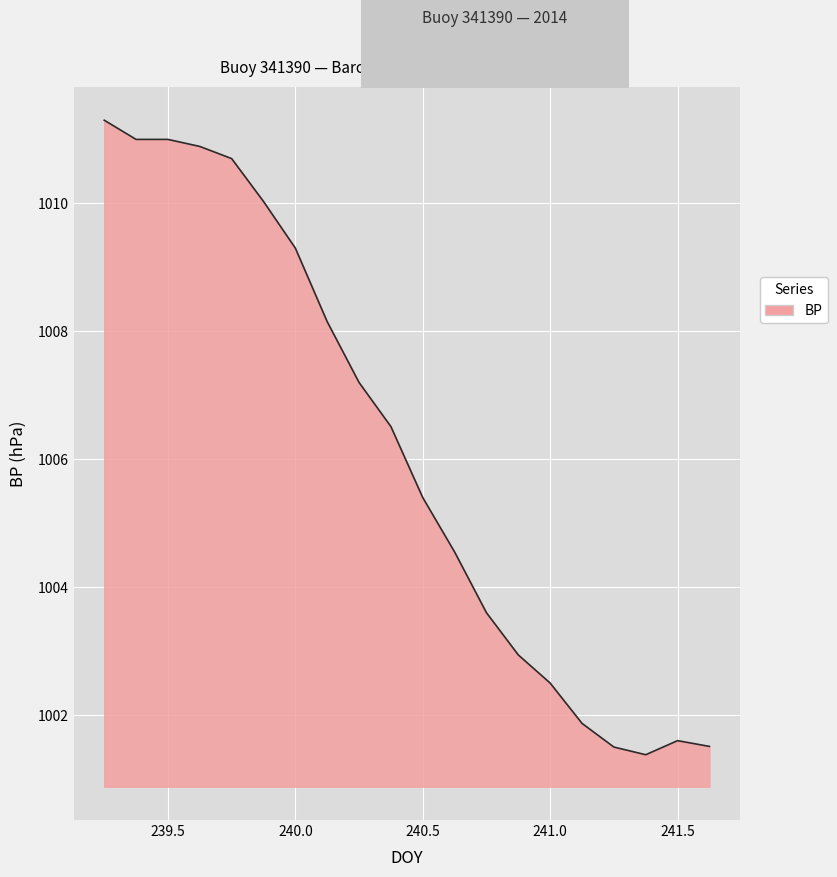

What is the smallest value displayed?

1001.4